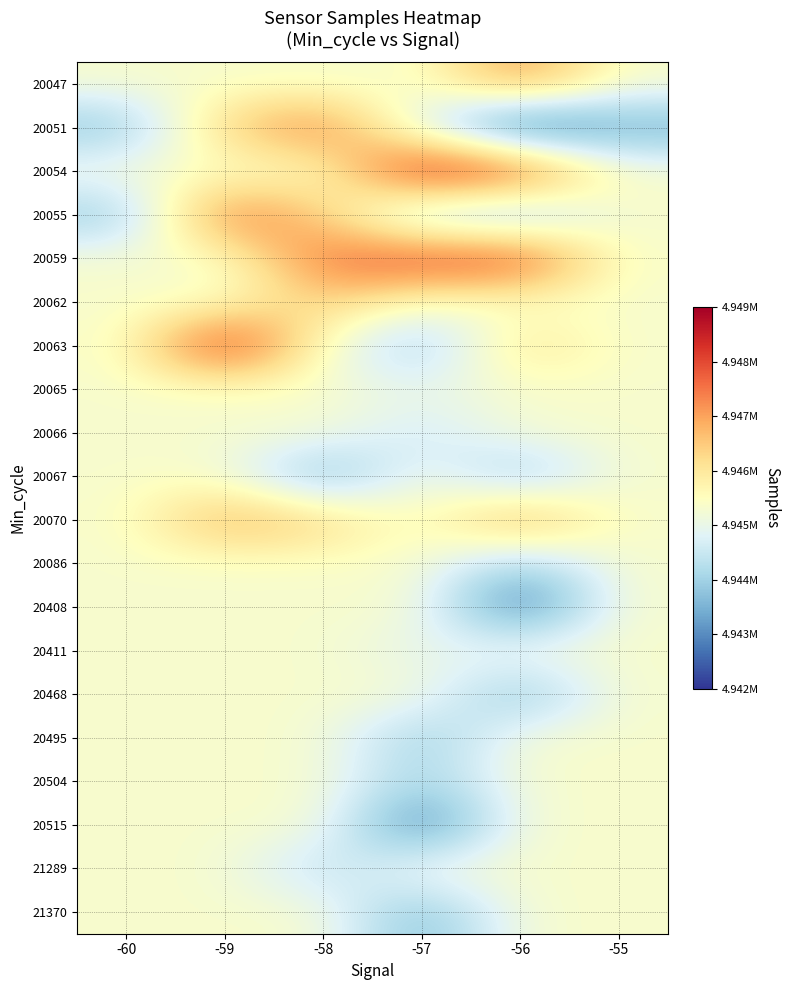

At how many categories does at least one series exceed 4944492?

6